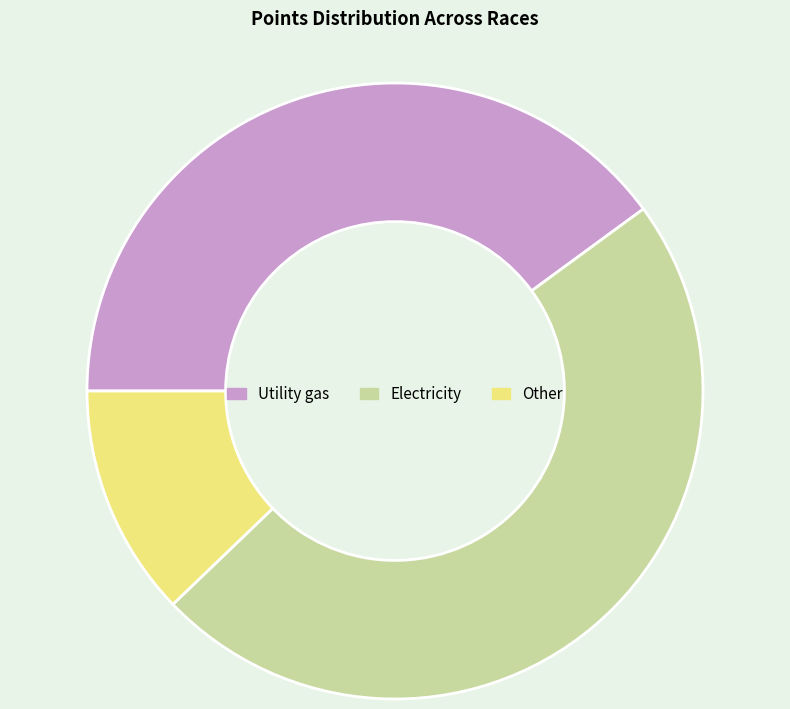

Count the number of slices in the pie.

3